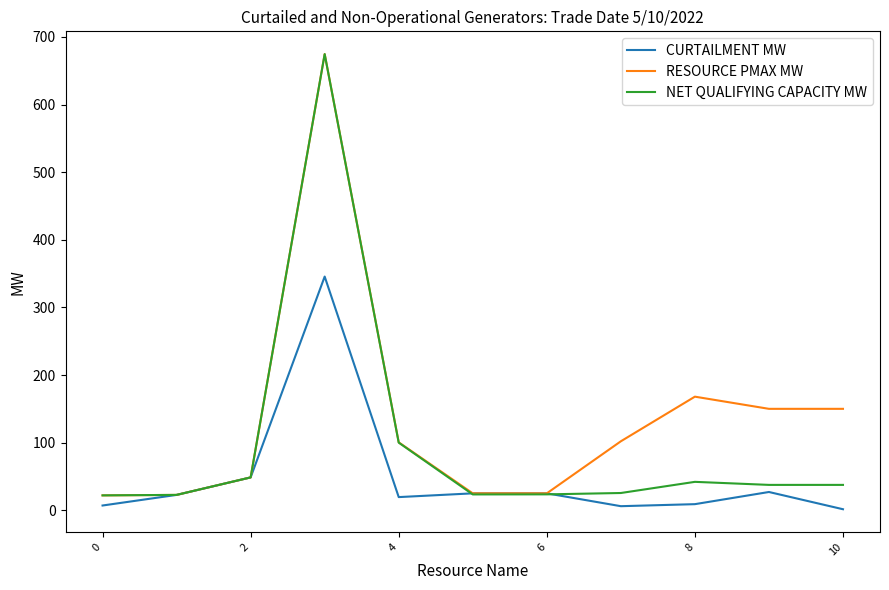

What is the difference between the second highest and second lowest values in the CURTAILMENT MW series?

42.6